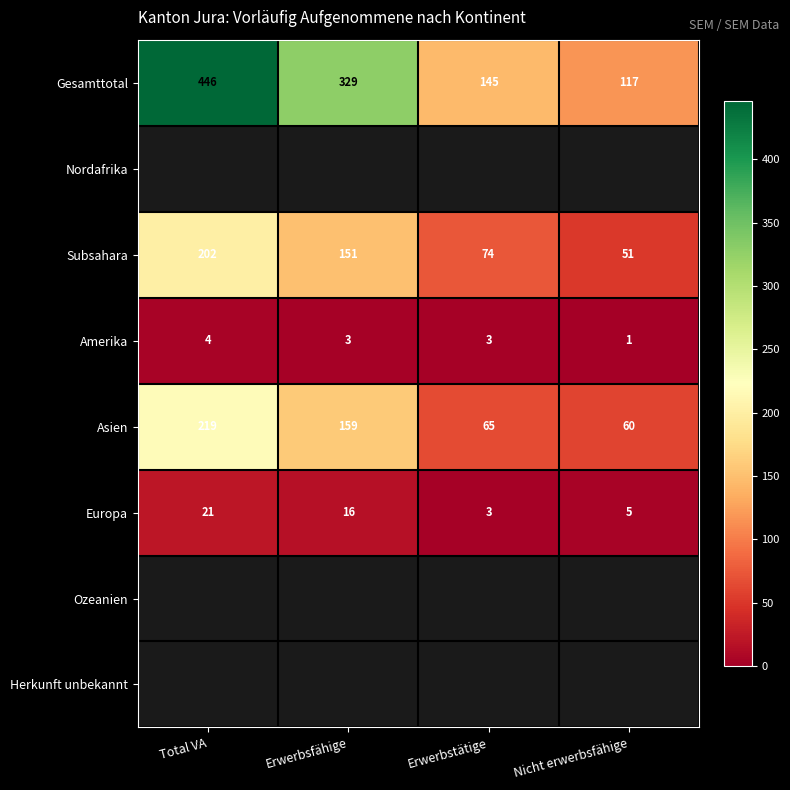

What is the difference between the Subsahara values at Erwerbsfähige and Erwerbstätige?

77